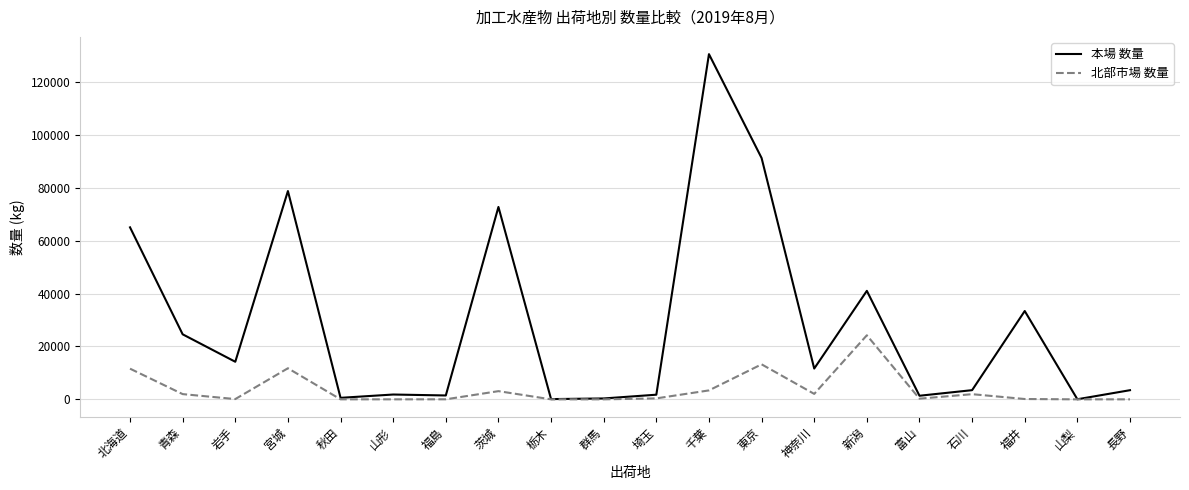

List the series in order of their overall mean, highest first.

本場 数量, 北部市場 数量